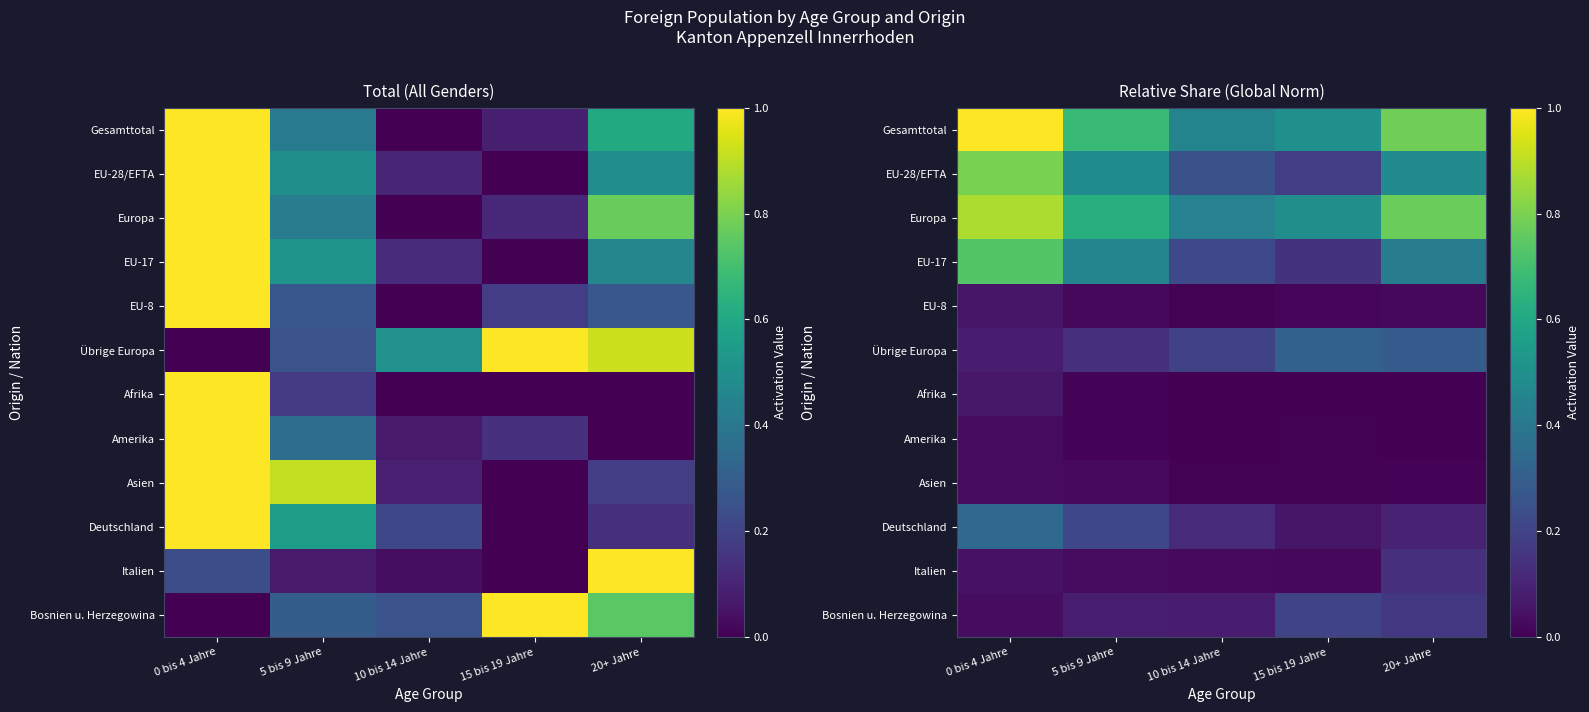

Which label corresponds to the smallest value in the chart?

10 bis 14 Jahre